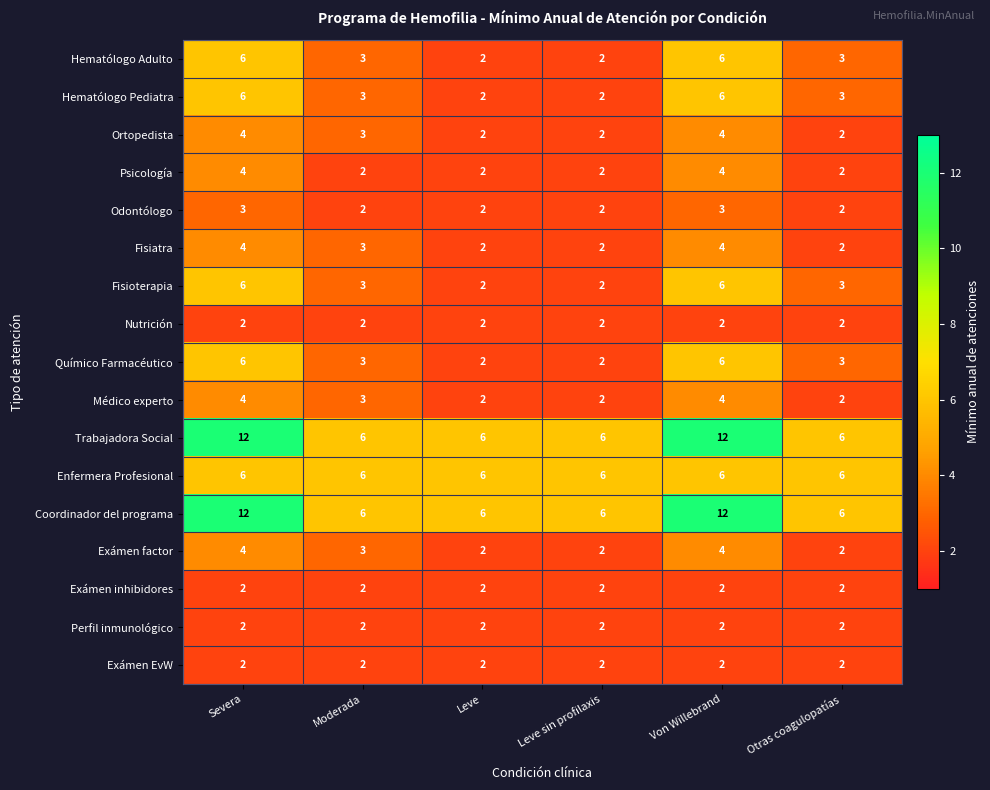

What is the difference between the highest and lowest values at Otras coagulopatías?

4